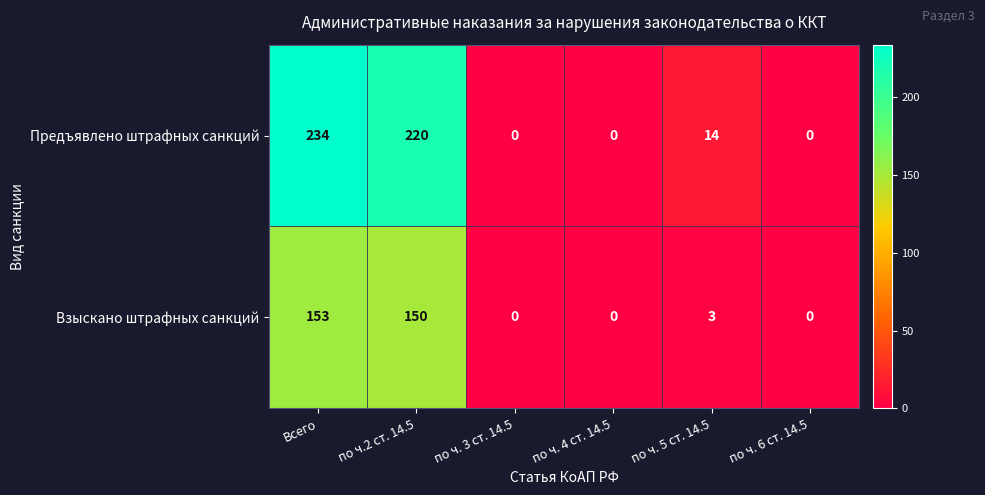

What is the sum of the Взыскано штрафных санкций values at по ч. 3 ст. 14.5 and по ч.2 ст. 14.5?

150